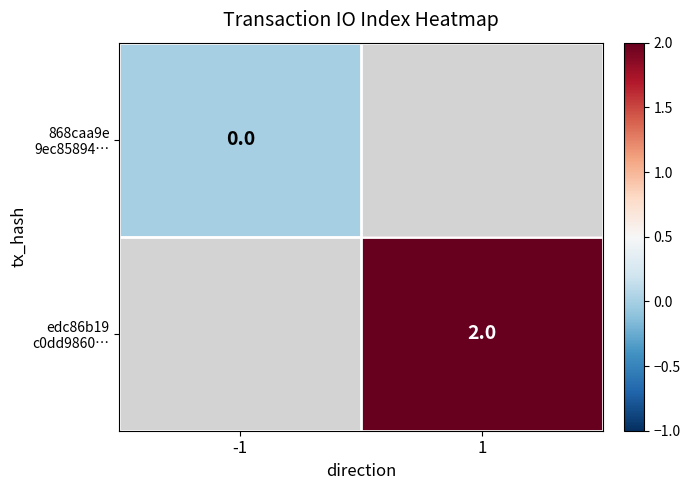

What is the greatest value displayed?

2.0